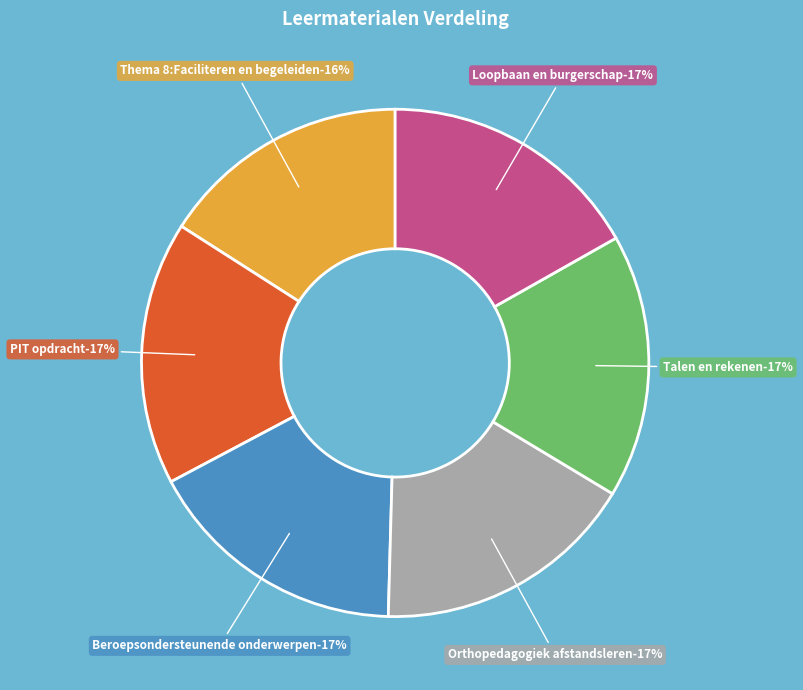

How many segments does this pie chart have?

6